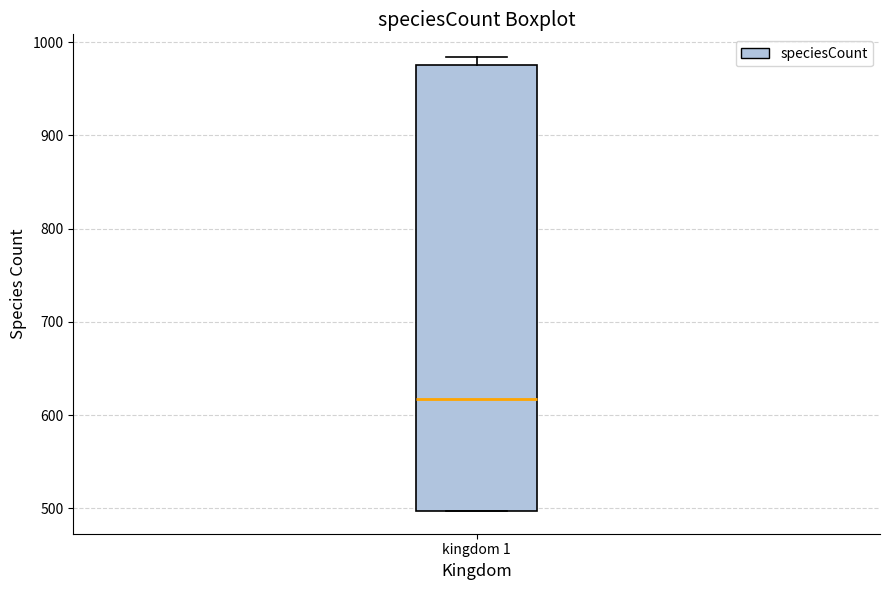

Where does the median line of the box for kingdom 1 sit on the y-axis? The values are not printed on the chart, so give them approximately, as read against the axis.

620